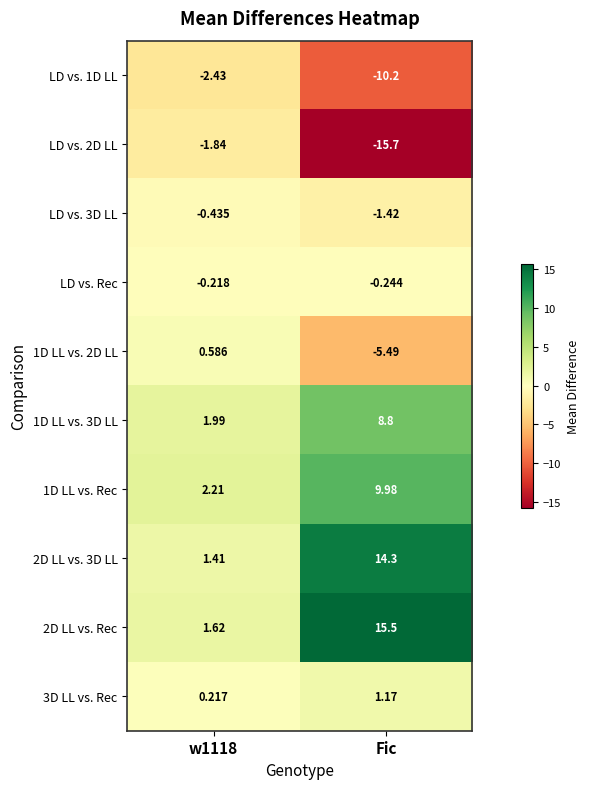

What is the total value across all series at w1118?

3.1